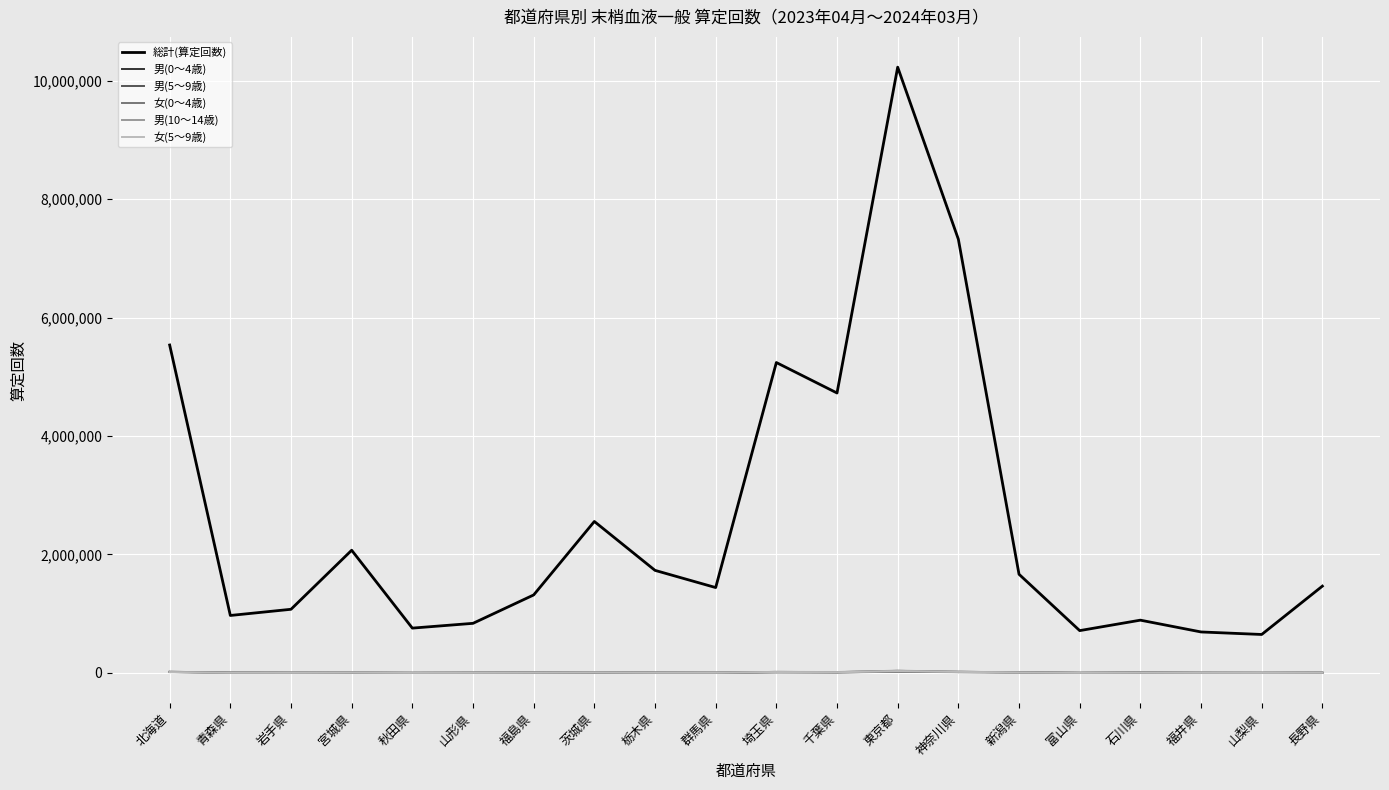

The value of 総計(算定回数) at 埼玉県 is 1542309. True or false?

False